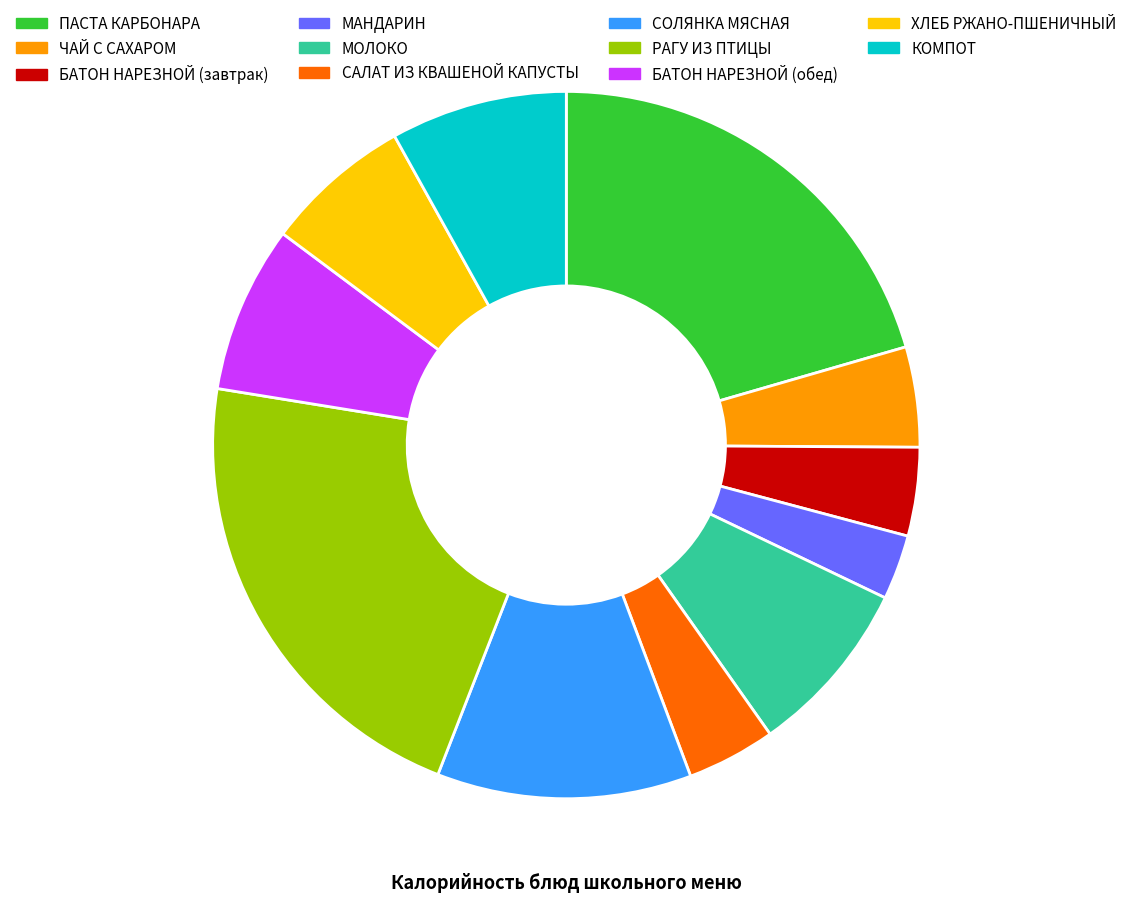

Is it true that САЛАТ ИЗ КВАШЕНОЙ КАПУСТЫ is 4% of the pie?

True